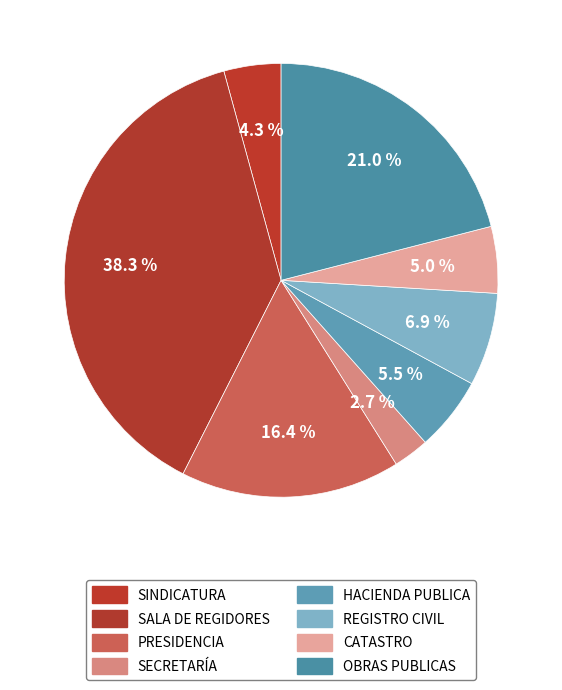

What percentage is the HACIENDA PUBLICA slice, to the nearest percent?

6%